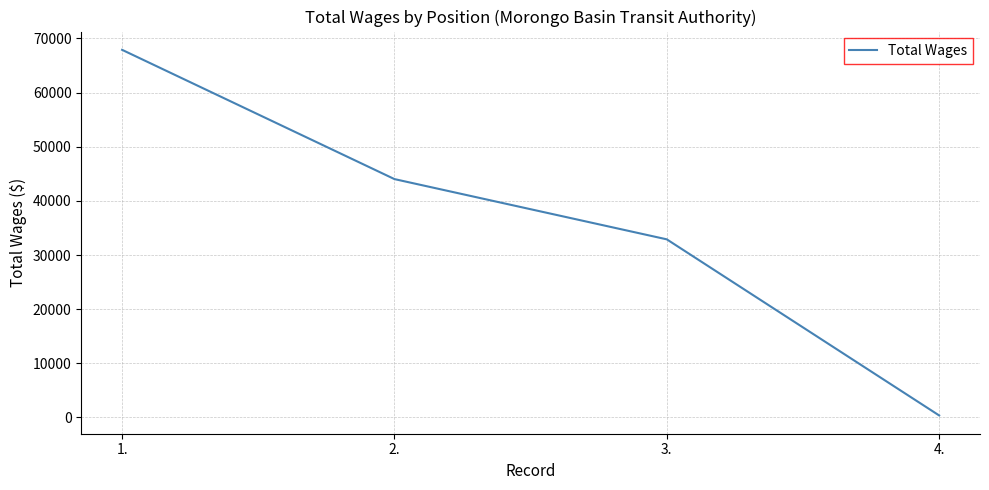

How many lines are shown in the chart?

1